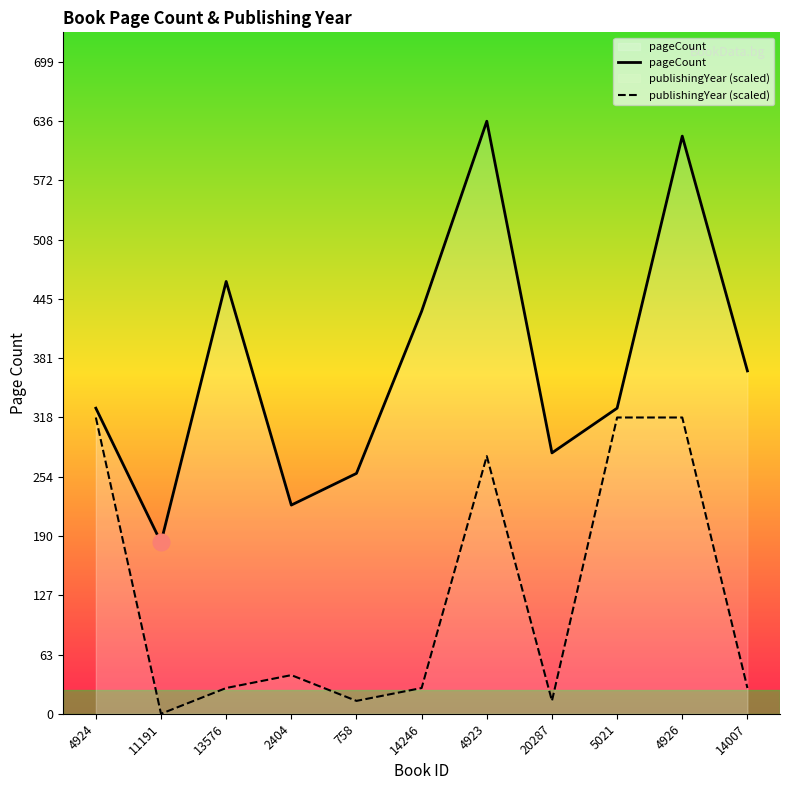

How many values in the pageCount series exceed 328?

5